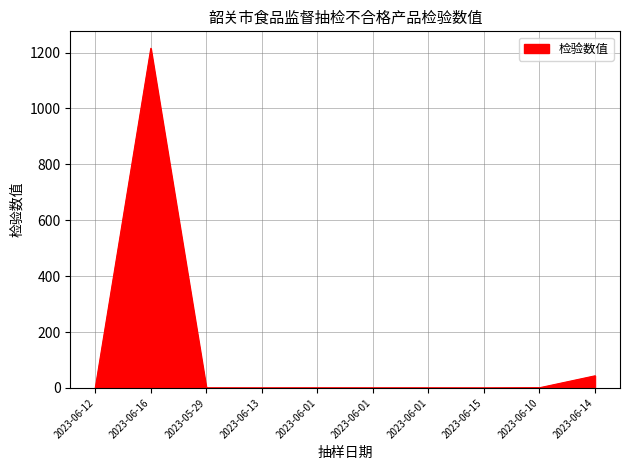

Between 2023-06-12 and 2023-06-16, which is larger?

2023-06-16